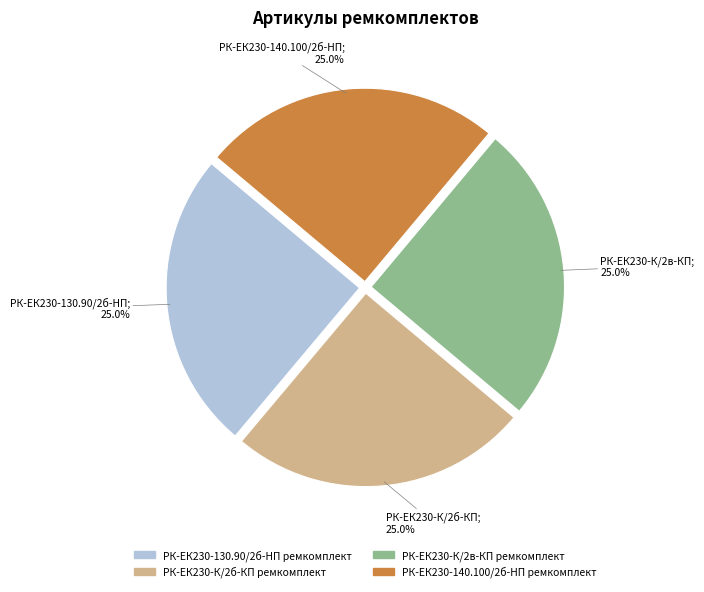

The РК-ЕК230-К/2в-КП ремкомплект slice represents 11% of the pie. True or false?

False